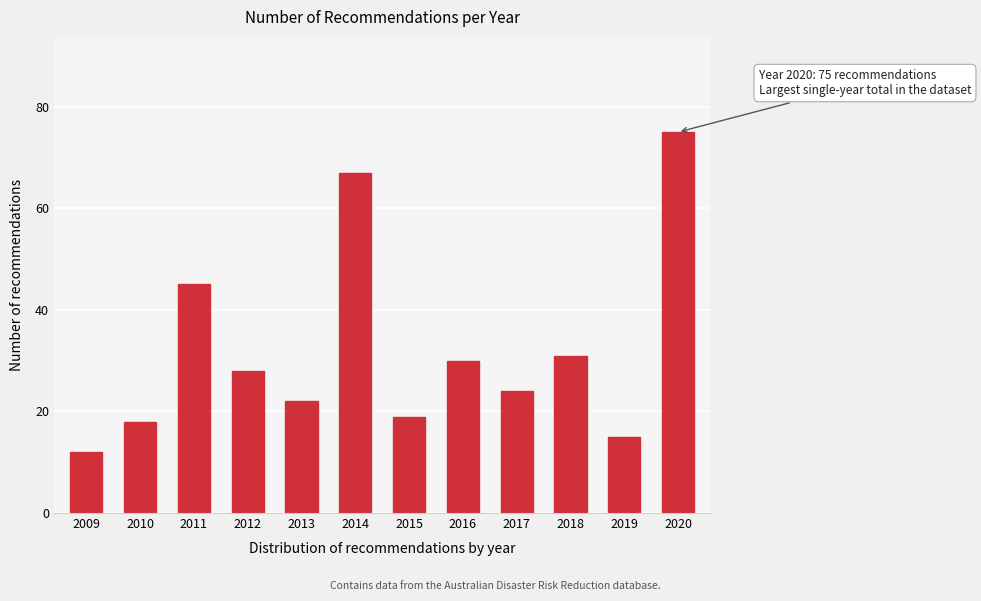

Reading left to right, extract all data points from this chart.

2009=12	2010=18	2011=45	2012=28	2013=22	2014=67	2015=19	2016=30	2017=24	2018=31	2019=15	2020=75